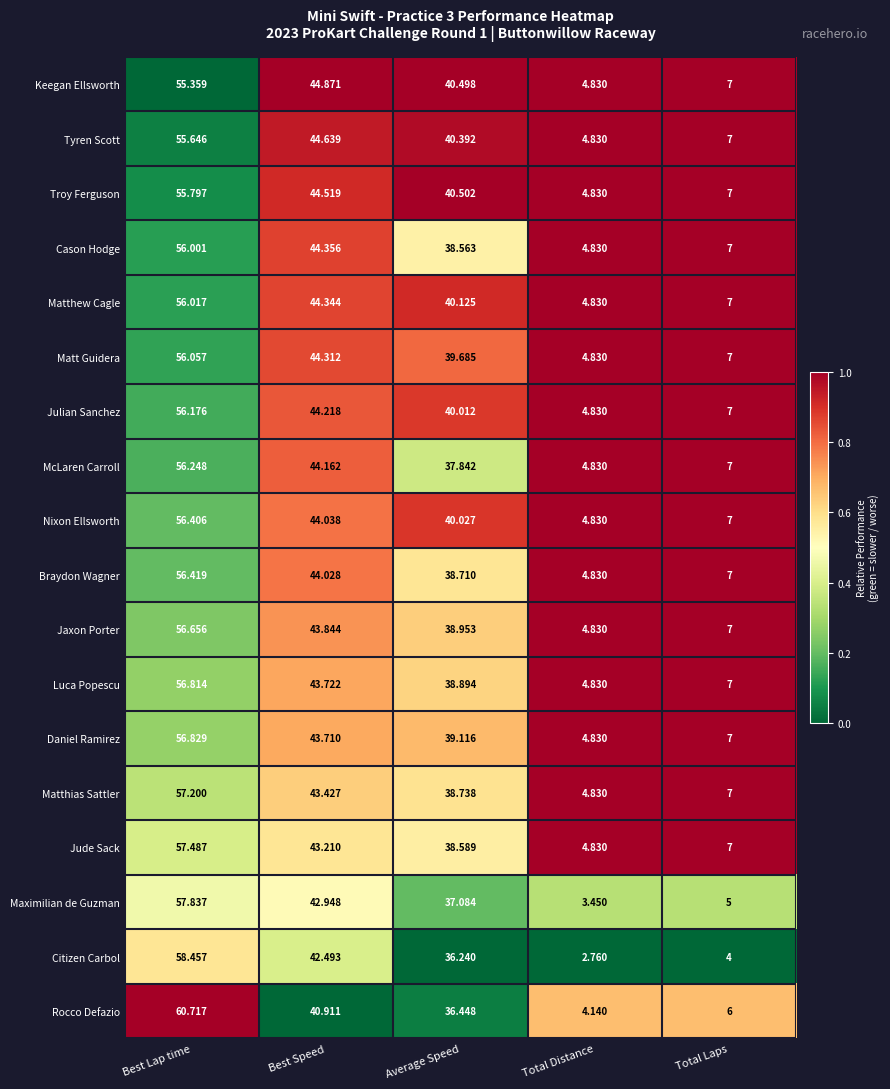

Is the value of Nixon Ellsworth at Best Speed greater than the value of Daniel Ramirez at Best Lap time?

No